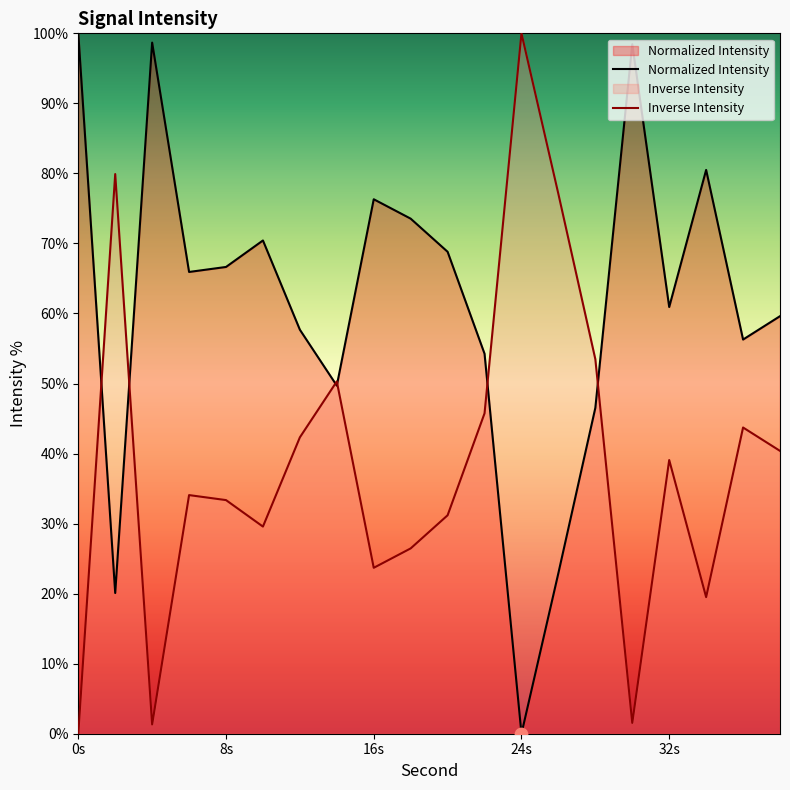

What is the highest value of the Normalized Intensity series?

100.0